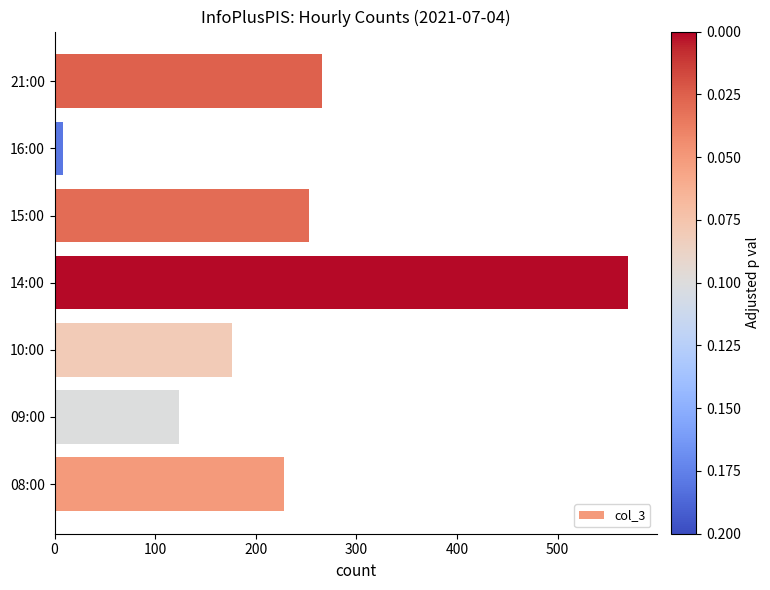

Which has a higher value, 21:00 or 08:00?

21:00